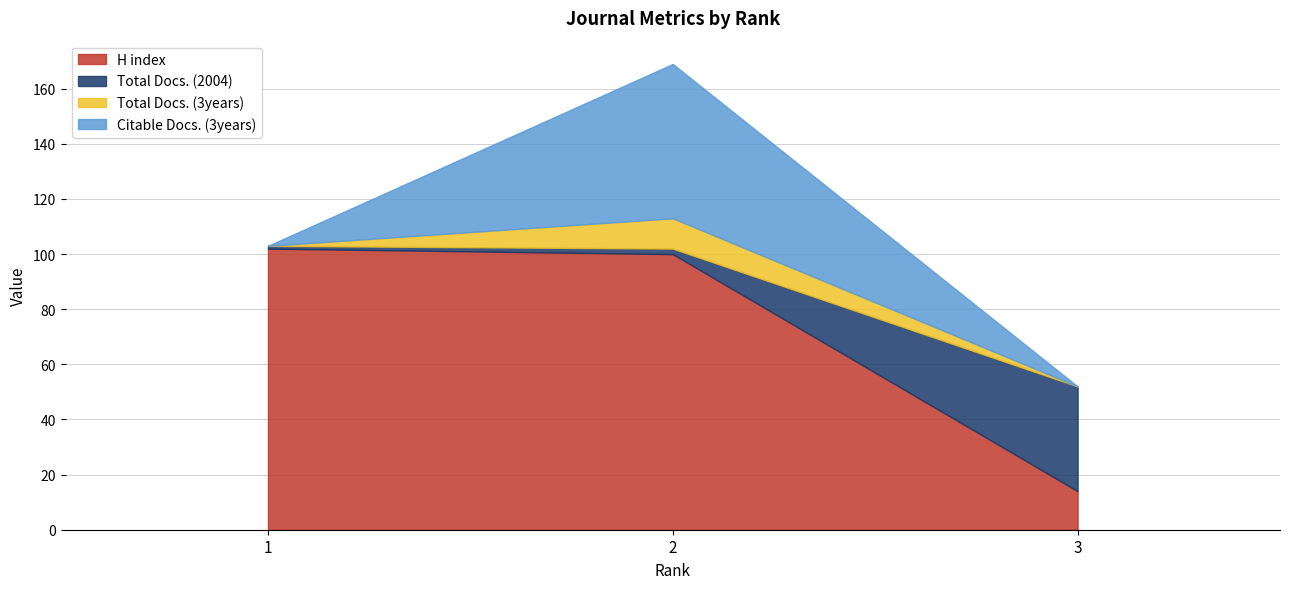

Where is Citable Docs. (3years) nearest to the value 28?

1